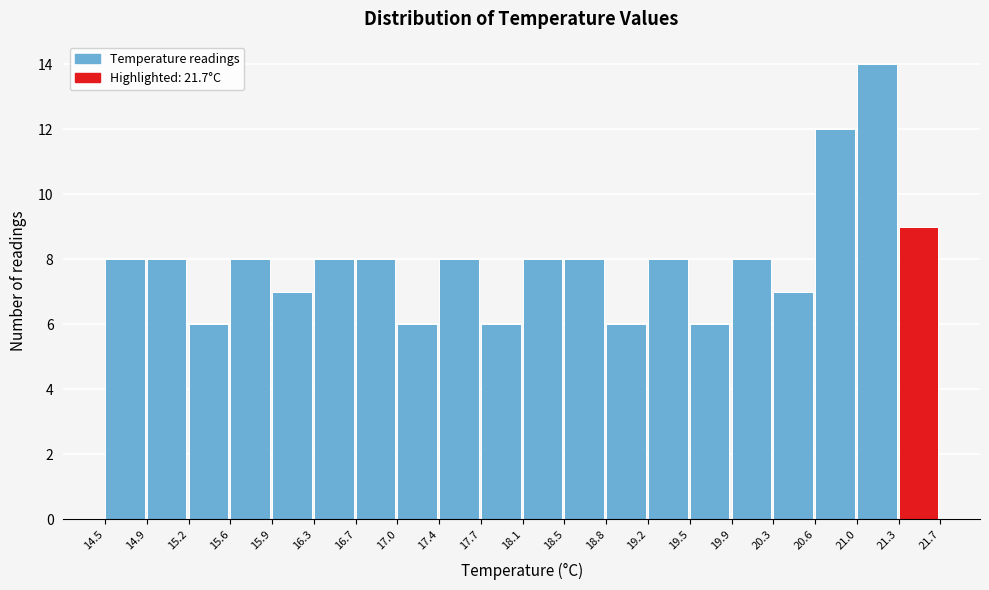

Reading left to right, transcribe this chart: for each bar, give the range it covers on the x-axis and its height. The values are not printed on the chart, so give them approximately, as read against the axis.

14.5 to 14.9: 8
14.9 to 15.2: 8
15.2 to 15.6: 6
15.6 to 15.9: 8
15.9 to 16.3: 7
16.3 to 16.7: 8
16.7 to 17.0: 8
17.0 to 17.4: 6
17.4 to 17.7: 8
17.7 to 18.1: 6
18.1 to 18.5: 8
18.5 to 18.8: 8
18.8 to 19.2: 6
19.2 to 19.5: 8
19.5 to 19.9: 6
19.9 to 20.3: 8
20.3 to 20.6: 7
20.6 to 21.0: 12
21.0 to 21.3: 14
21.3 to 21.7: 9